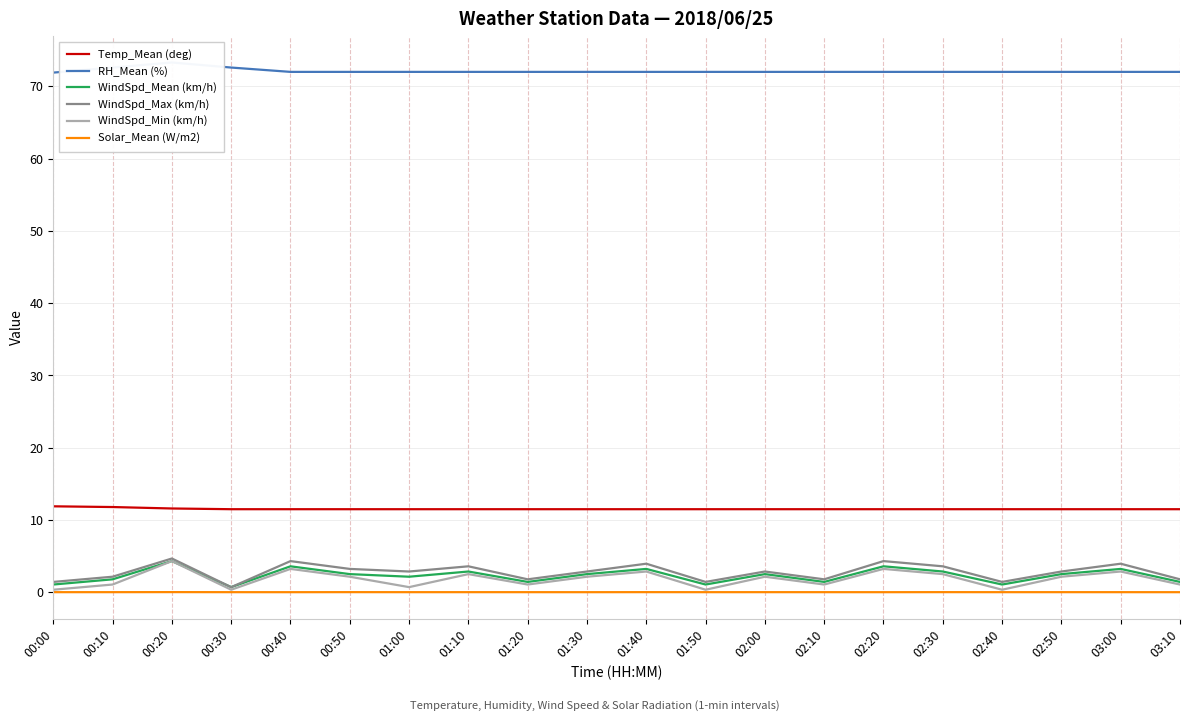

True or false: Temp_Mean (deg) and WindSpd_Min (km/h) cross at least once.

False